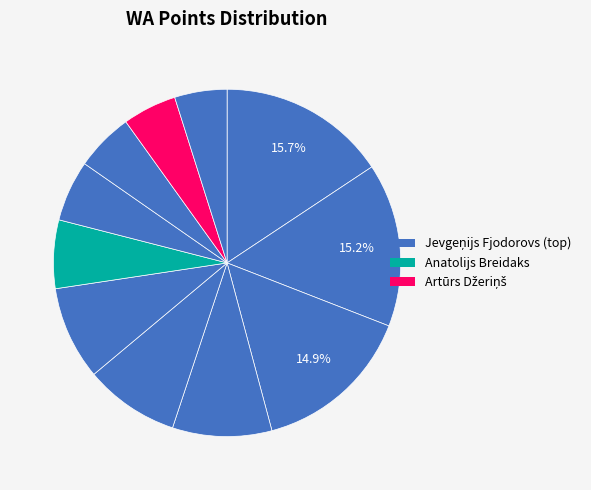

Count the number of slices in the pie.

11